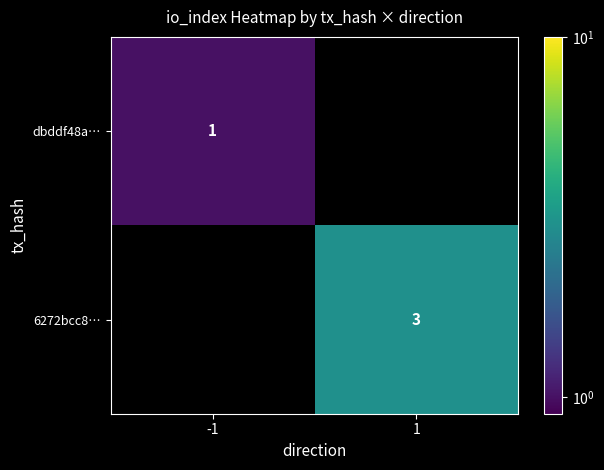

Count the number of categories in the chart.

2